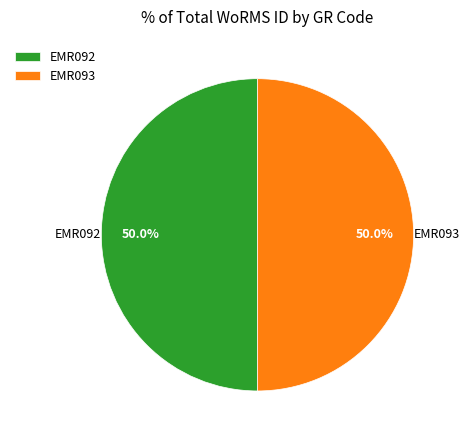

To the nearest percent, what percentage of the pie is EMR093?

50%